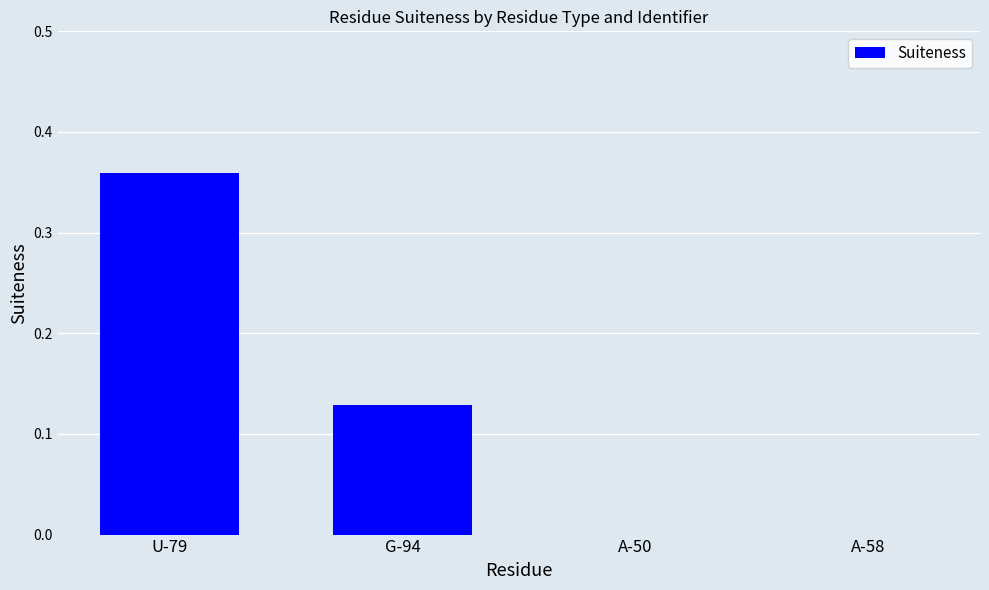

Which label corresponds to the largest value in the chart?

U-79